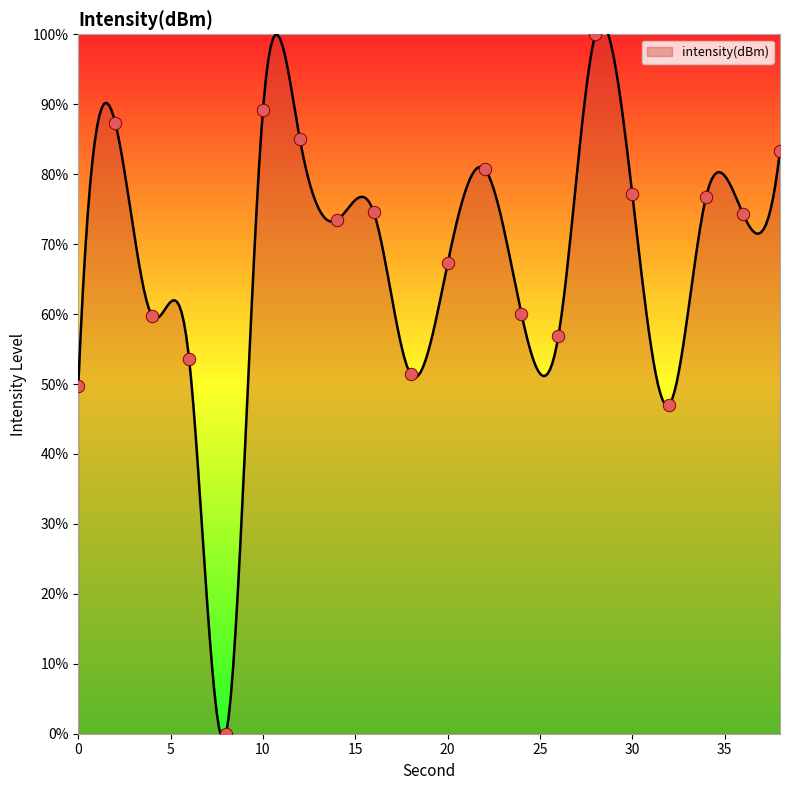

Which has a higher value, 26 or 12?

12